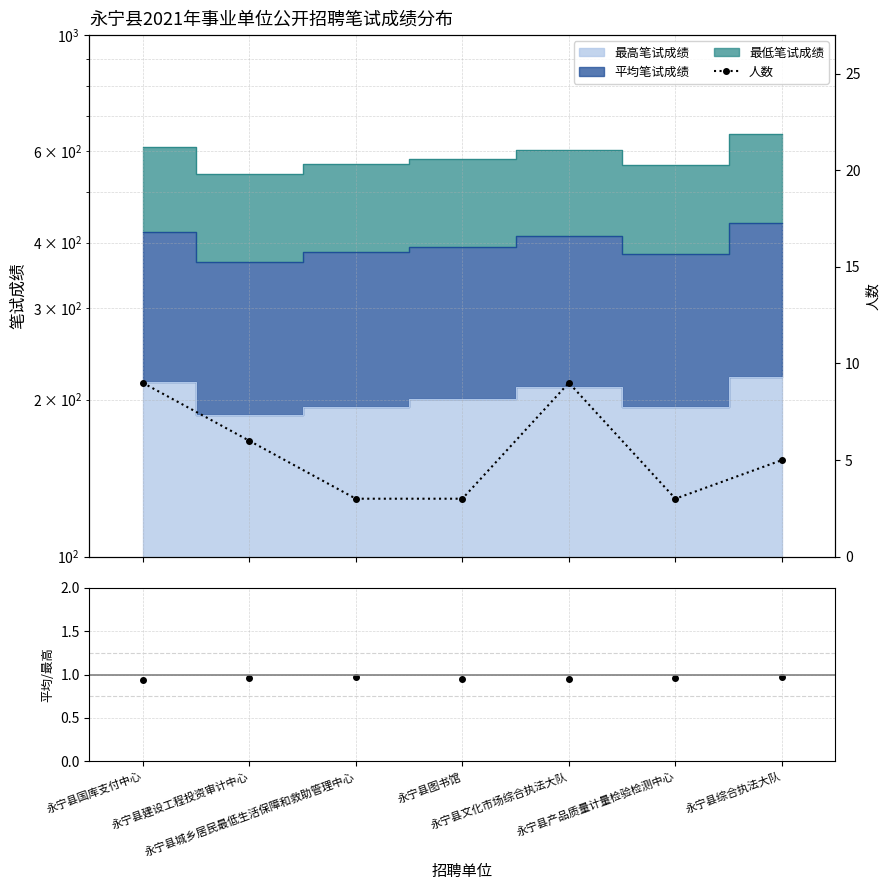

Reading left to right, extract all data points from this chart.

永宁县国库支付中心=9	永宁县建设工程投资审计中心=6	永宁县城乡居民最低生活保障和救助管理中心=3	永宁县图书馆=3	永宁县文化市场综合执法大队=9	永宁县产品质量计量检验检测中心=3	永宁县综合执法大队=5